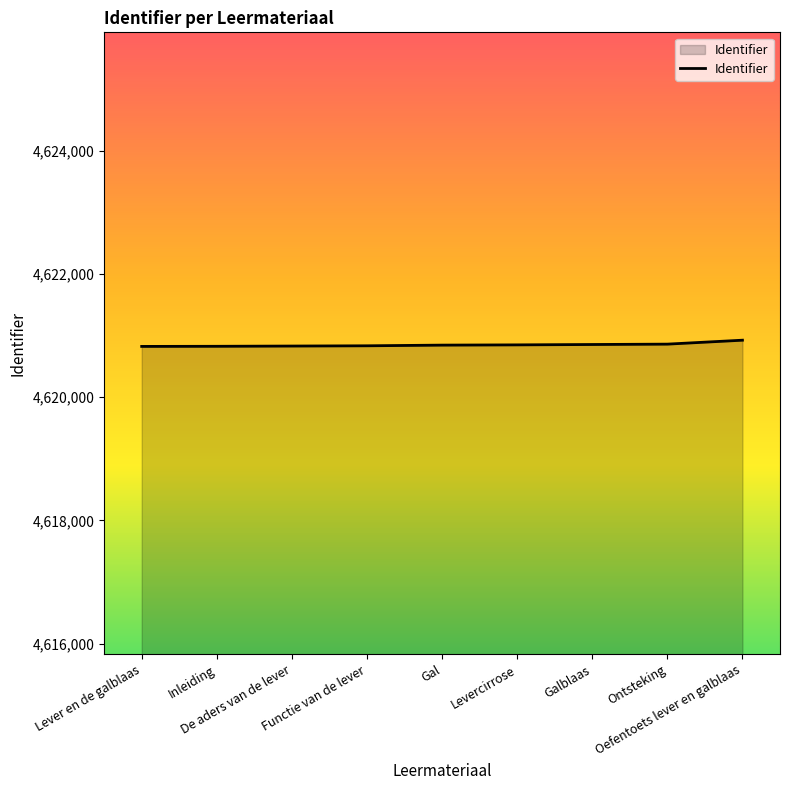

The value at Gal is 2140257. True or false?

False